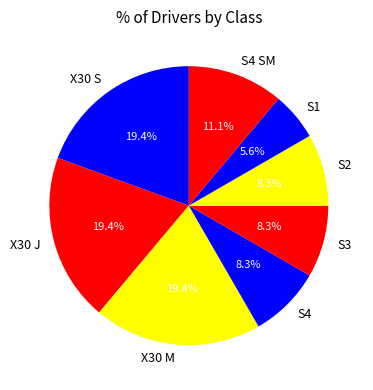

True or false: S2 accounts for 19% of the total.

False